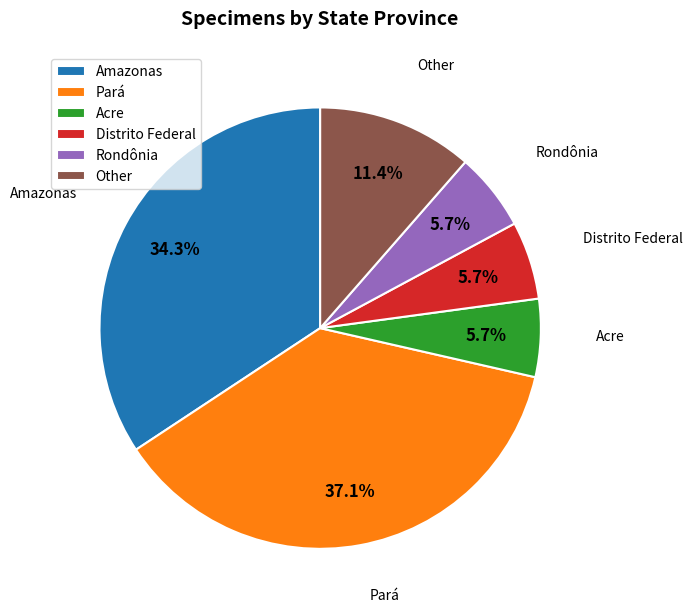

Which category has the biggest portion of the pie?

Pará